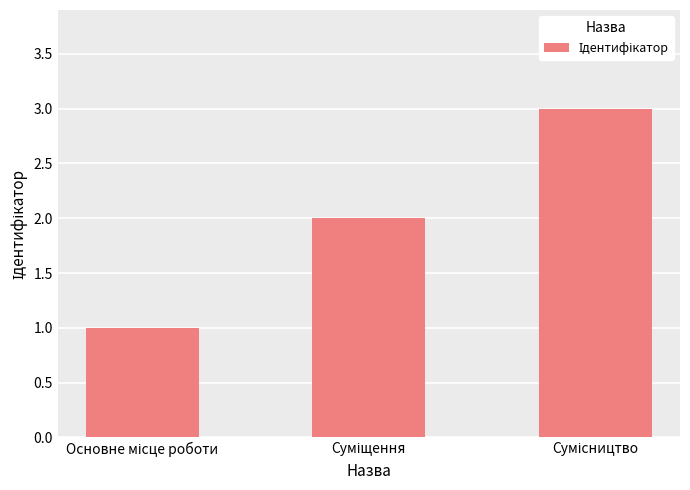

How many values are between 1 and 3?

3